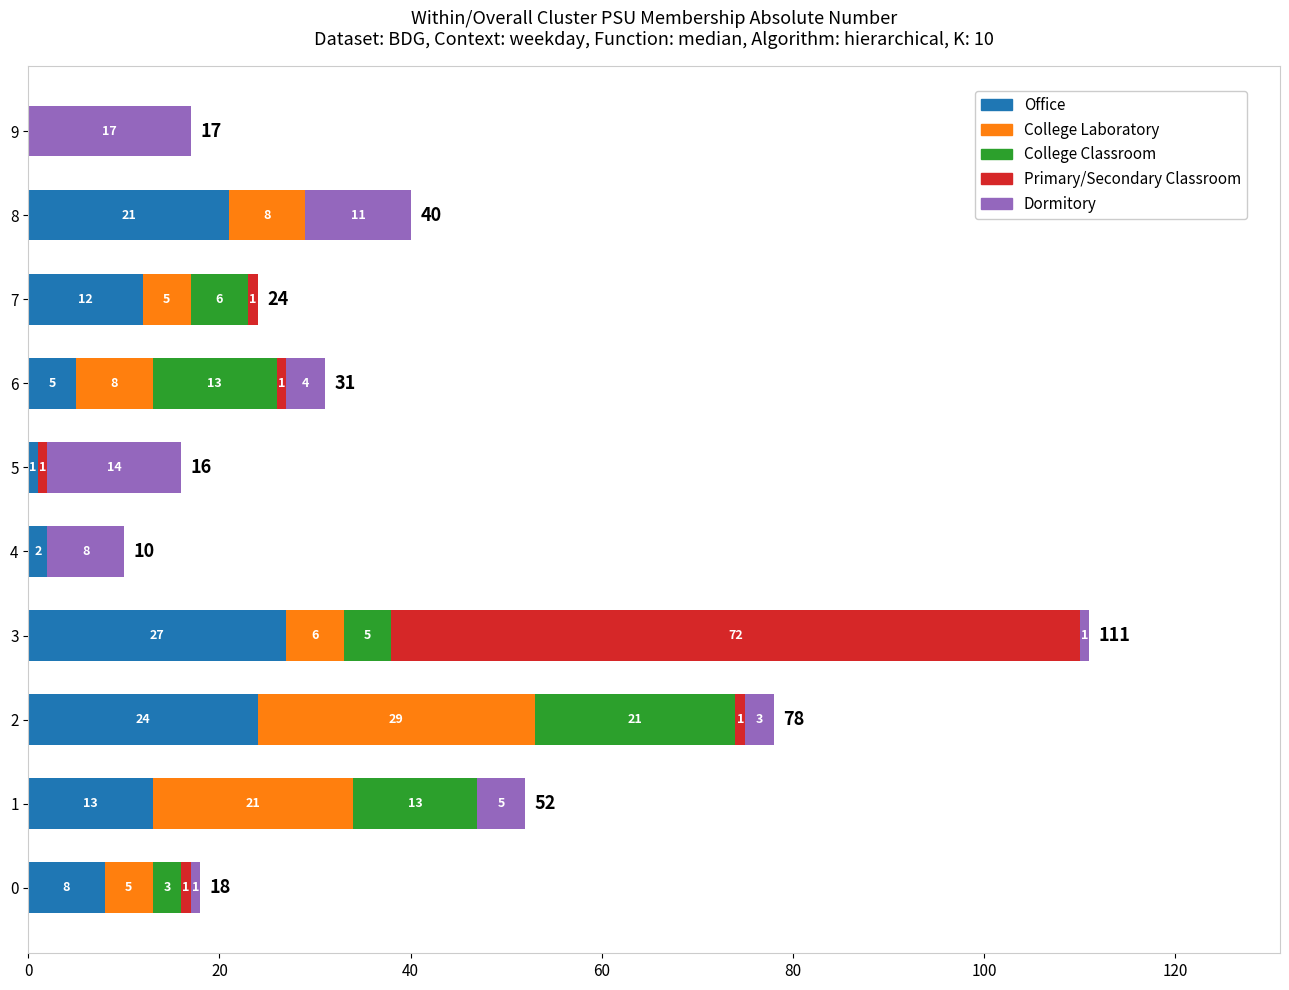

The value of Office at 0 is 8. True or false?

True